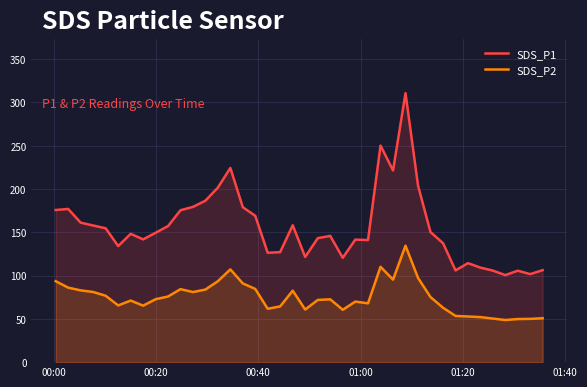

Which series has the largest range (max minus min)?

SDS_P1